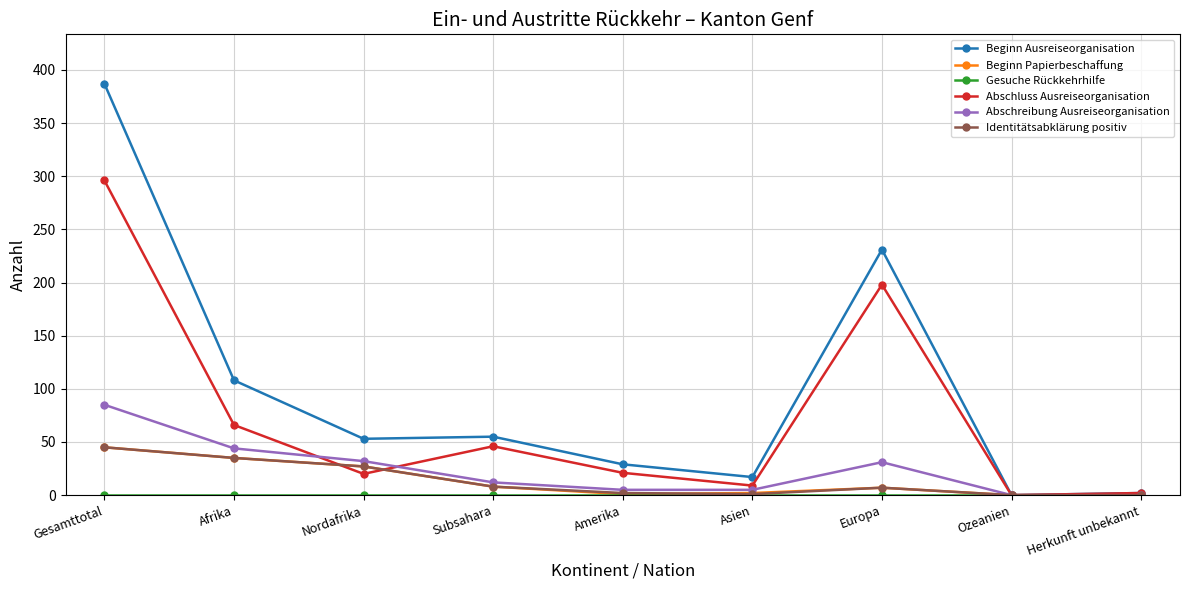

The value of Beginn Papierbeschaffung at Ozeanien is 0. True or false?

True